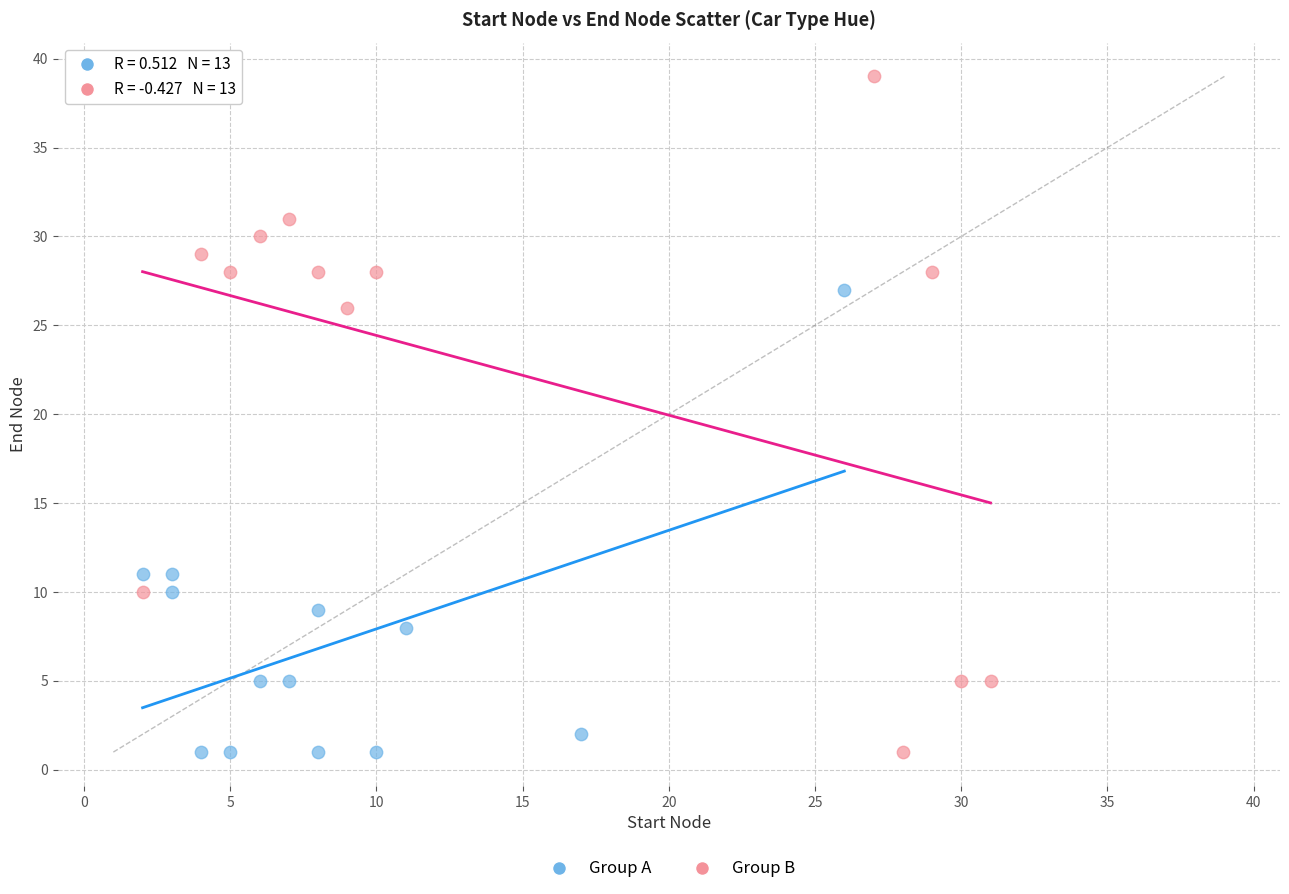

Which series has the widest spread of Y values?

Group B